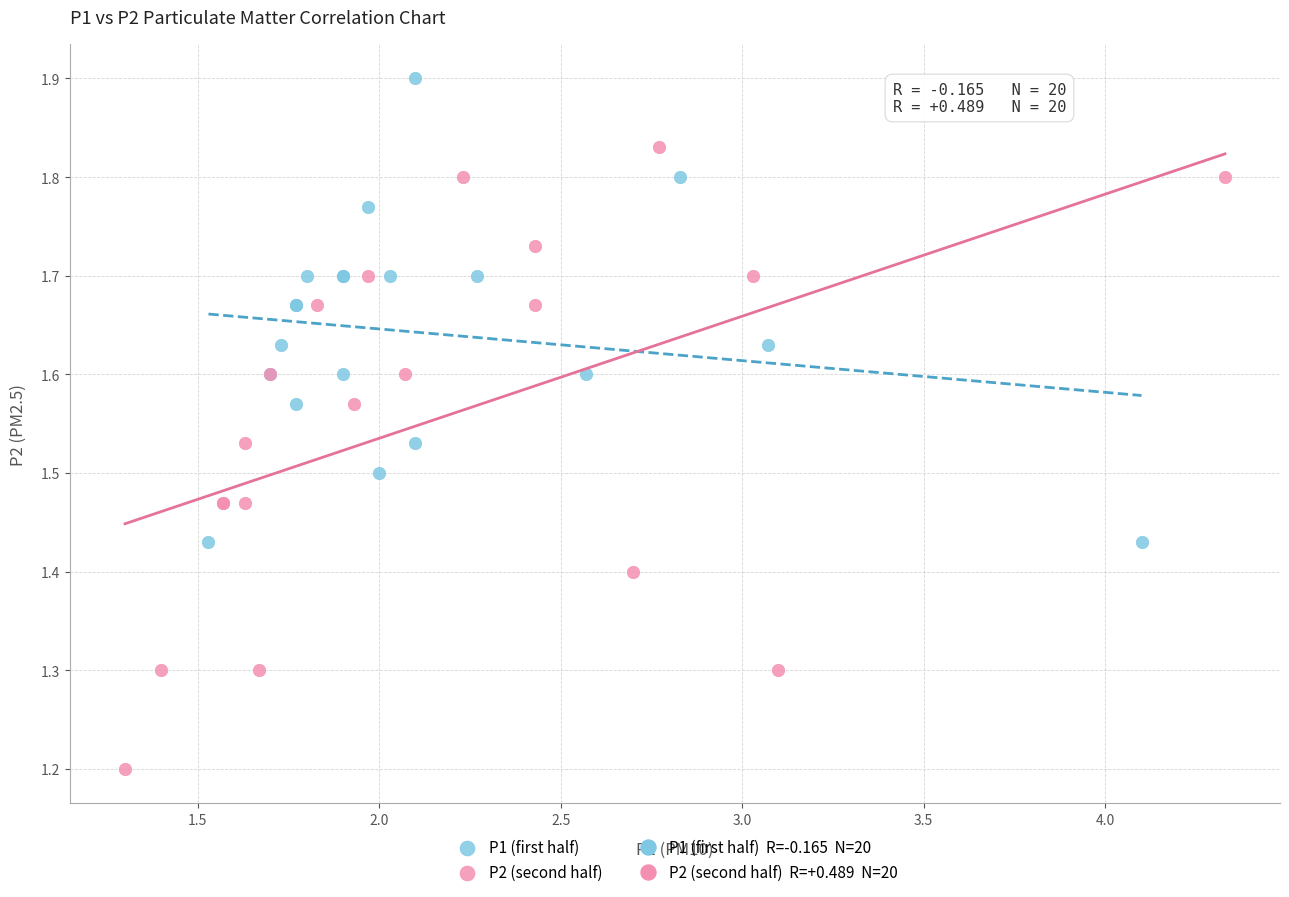

Which series has the widest spread of Y values?

P2 (second half)